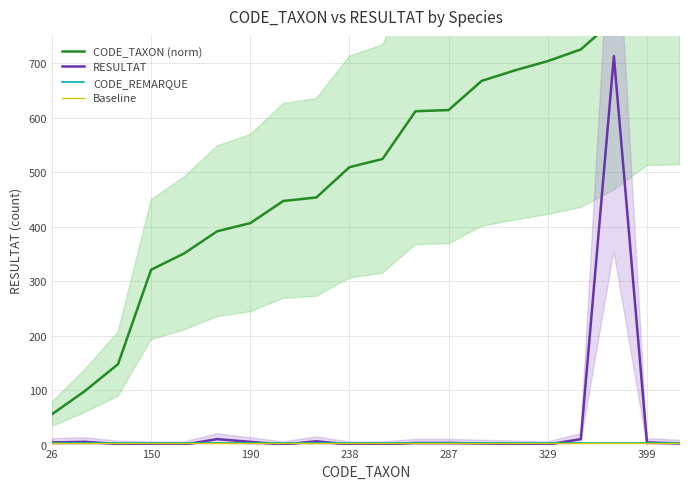

What is the sum of all Baseline values?

40.0